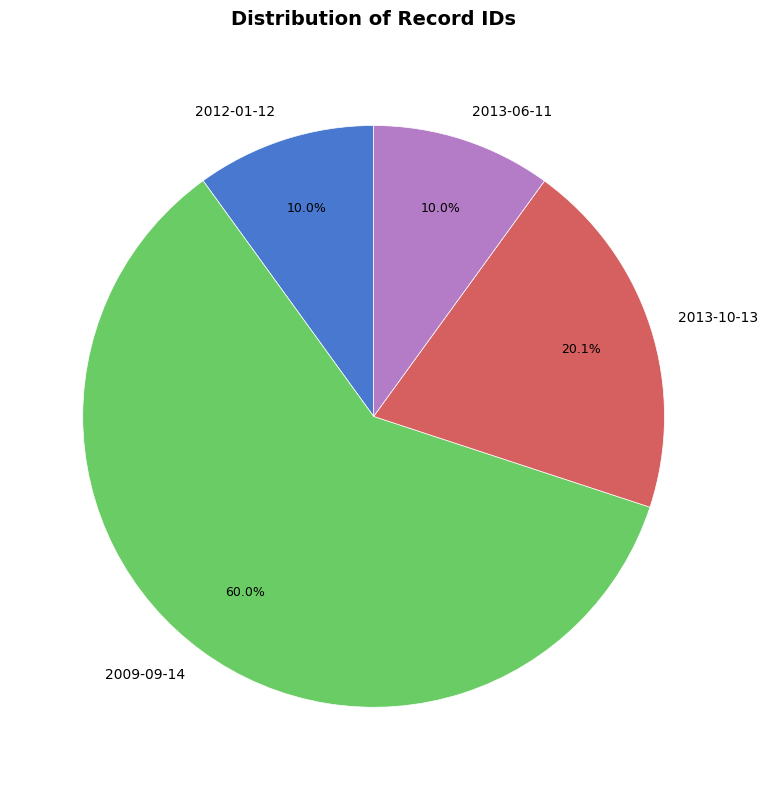

What is the ratio of the value at 2009-09-14 to the value at 2012-01-12?

6.0